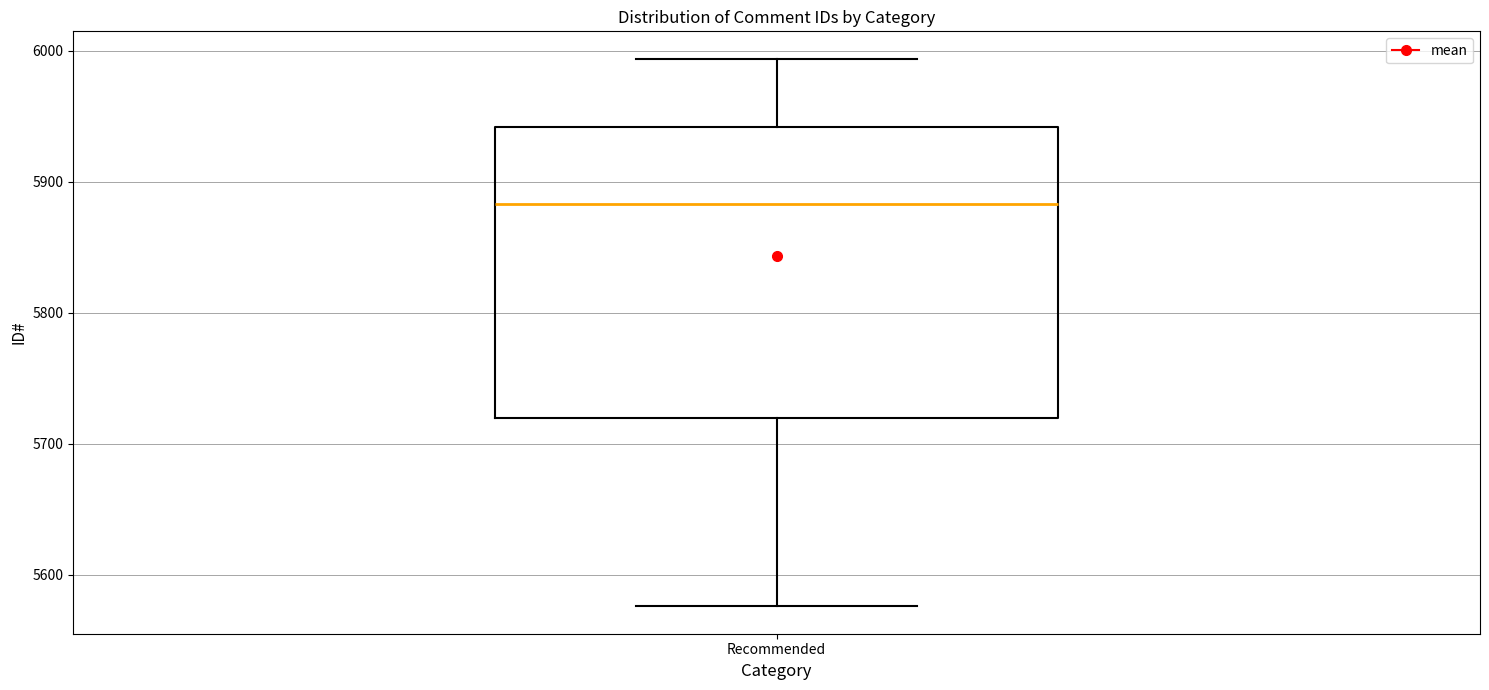

Read this box plot against the y-axis: the position of the median line, the range covered by the box, and the ends of both whiskers. The values are not printed on the chart, so give them approximately, as read against the axis.

median 5880, box 5720 to 5940, whiskers 5580 to 5990